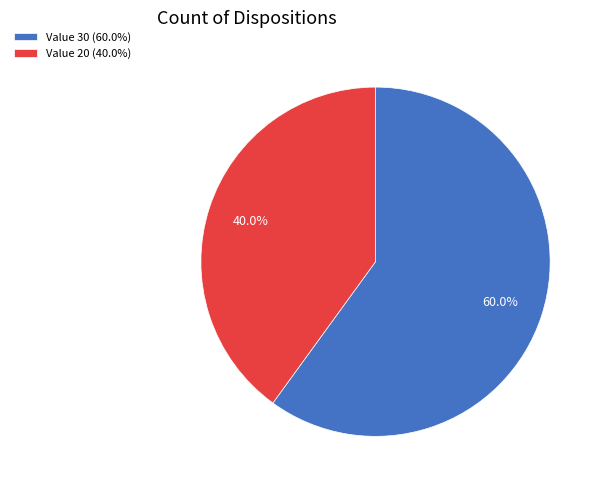

Which slice is the largest?

Value 30 (60.0%)